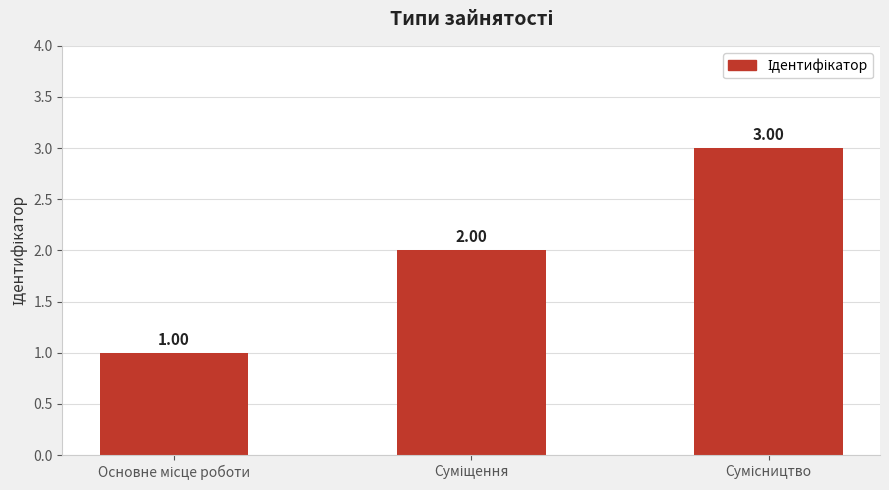

Count the number of categories in the chart.

3